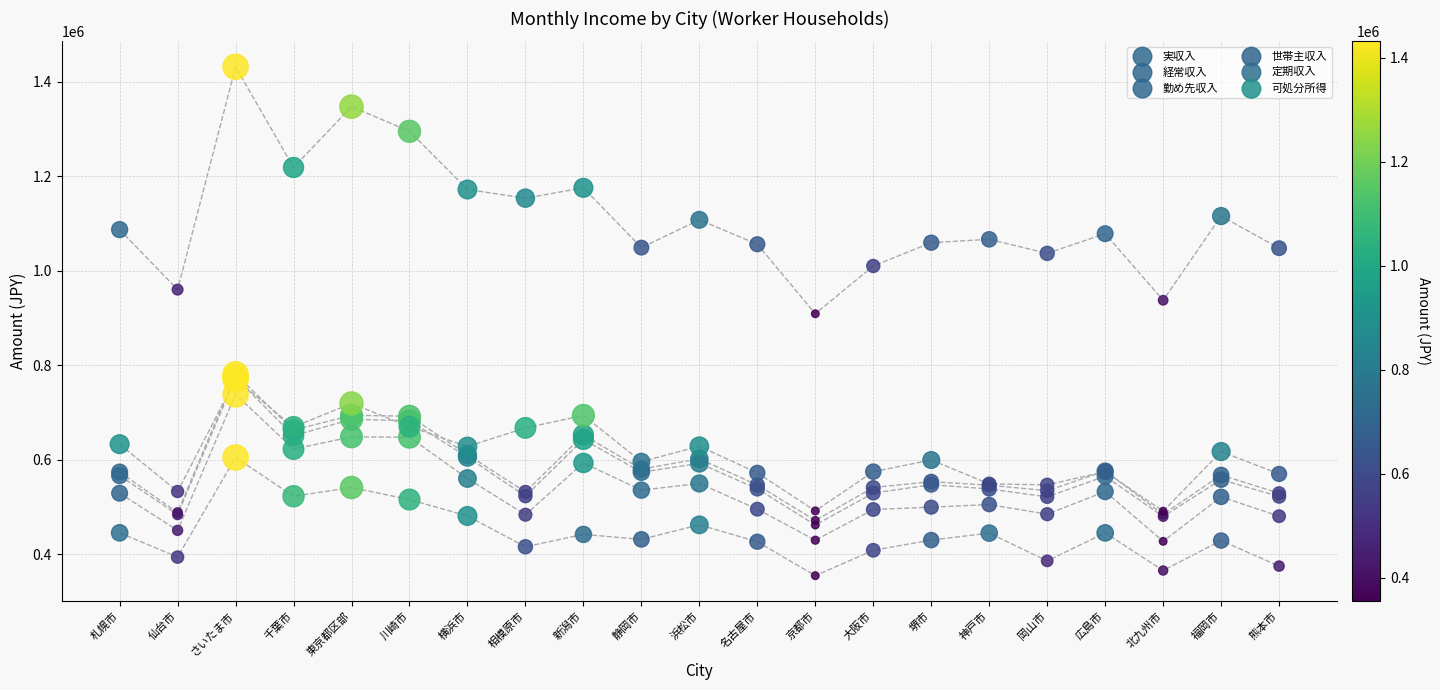

Across all series, what Y value is closest to 893281?

909141